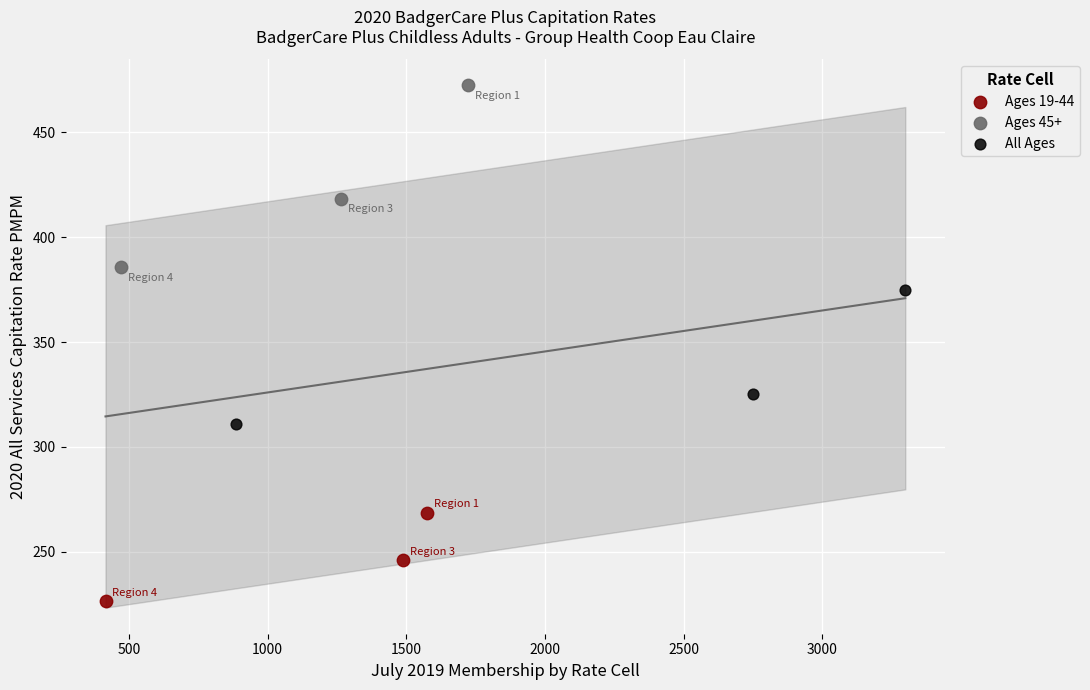

Which series has the largest Y range (max minus min)?

Ages 45+